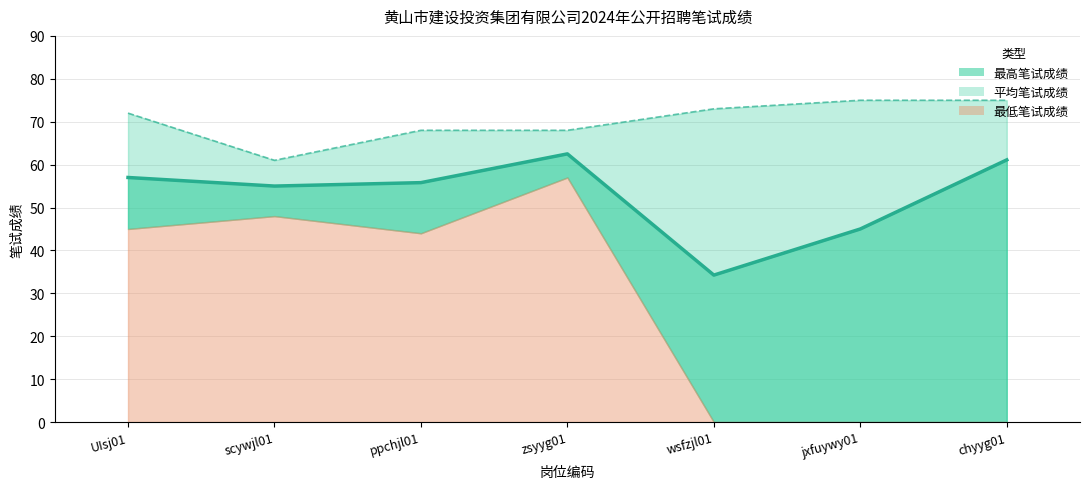

How many lines are shown in the chart?

2